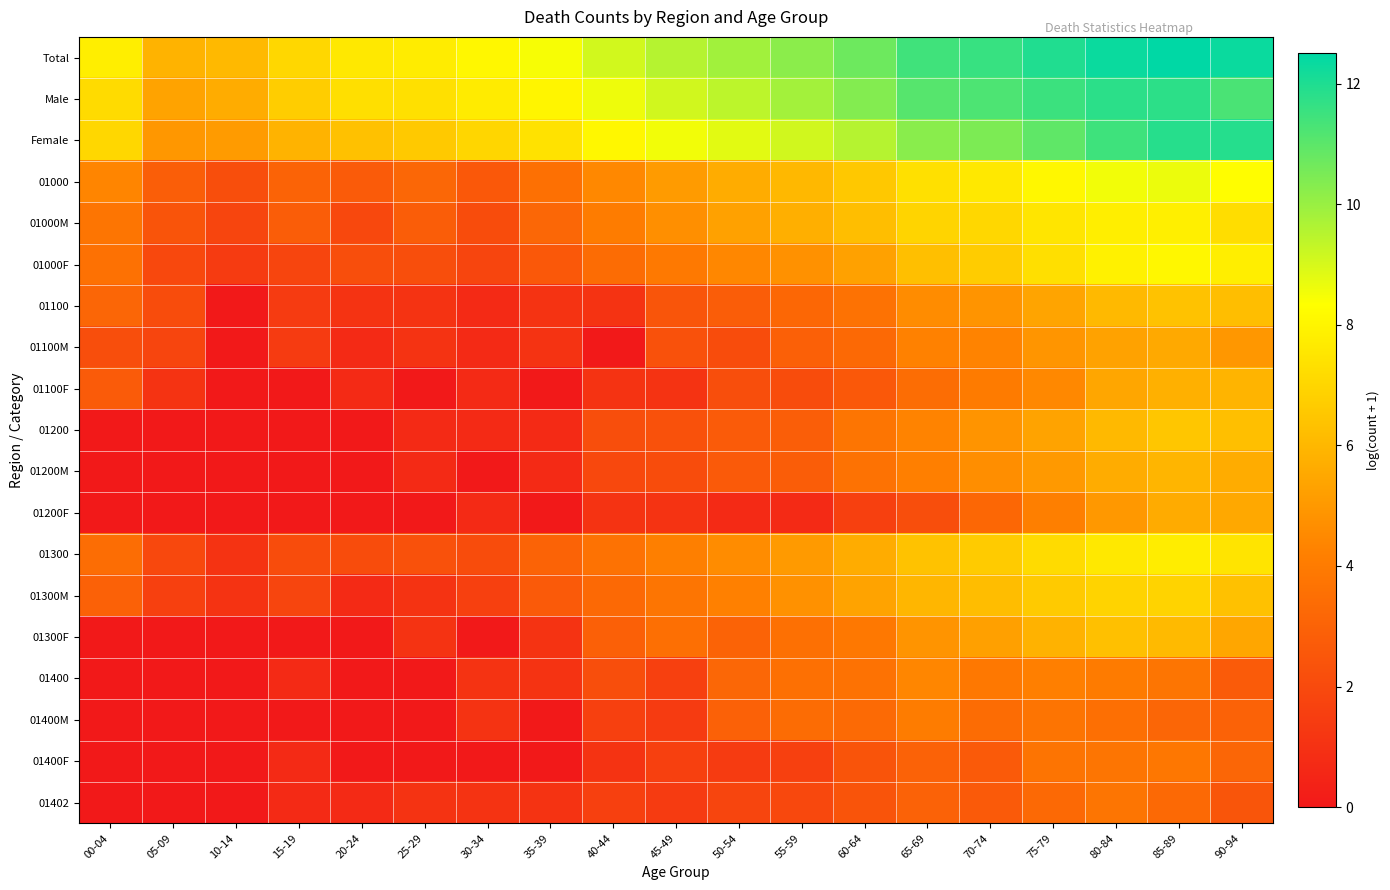

At how many categories does at least one series exceed 5?

19